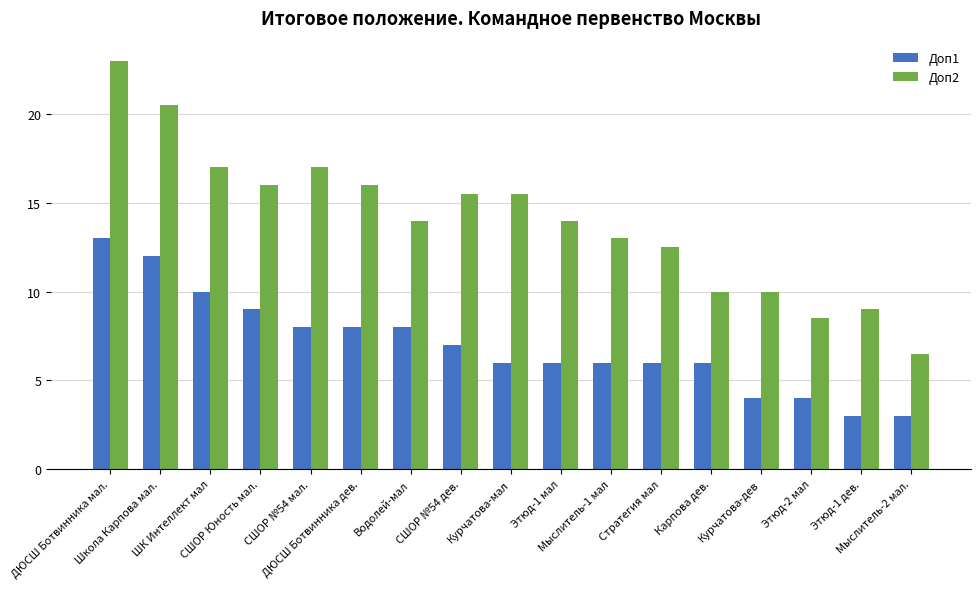

What is the sum of the Доп2 values at ДЮСШ Ботвинника дев. and ШК Интеллект мал?

33.0